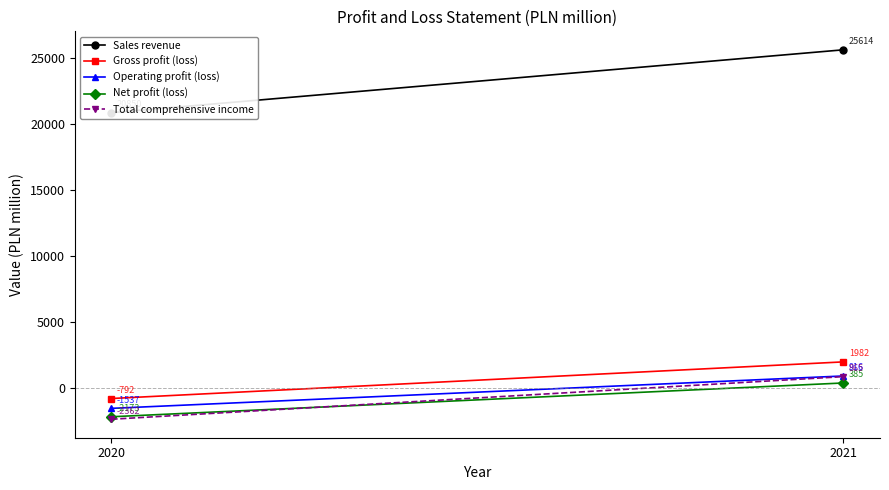

What are all the series names shown in the legend?

Sales revenue, Gross profit (loss), Operating profit (loss), Net profit (loss), Total comprehensive income